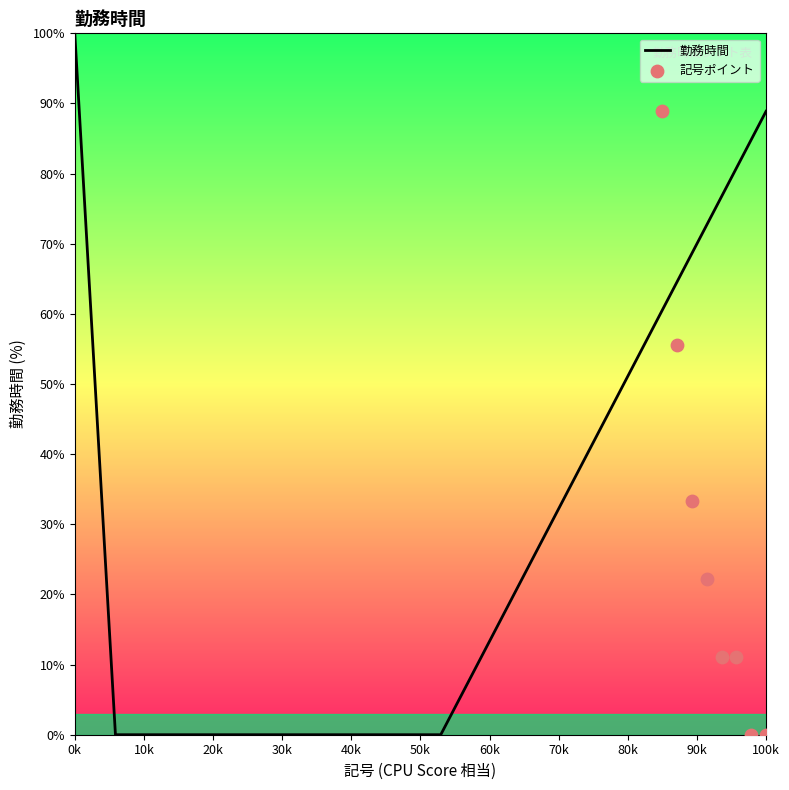

What is the maximum value for 勤務時間?

100.0